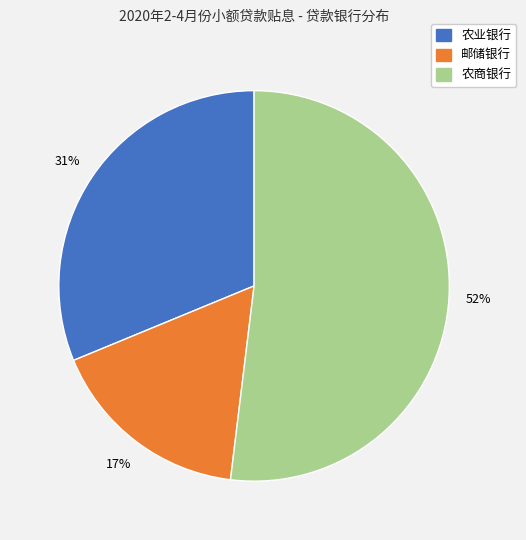

The 农业银行 slice represents 22% of the pie. True or false?

False